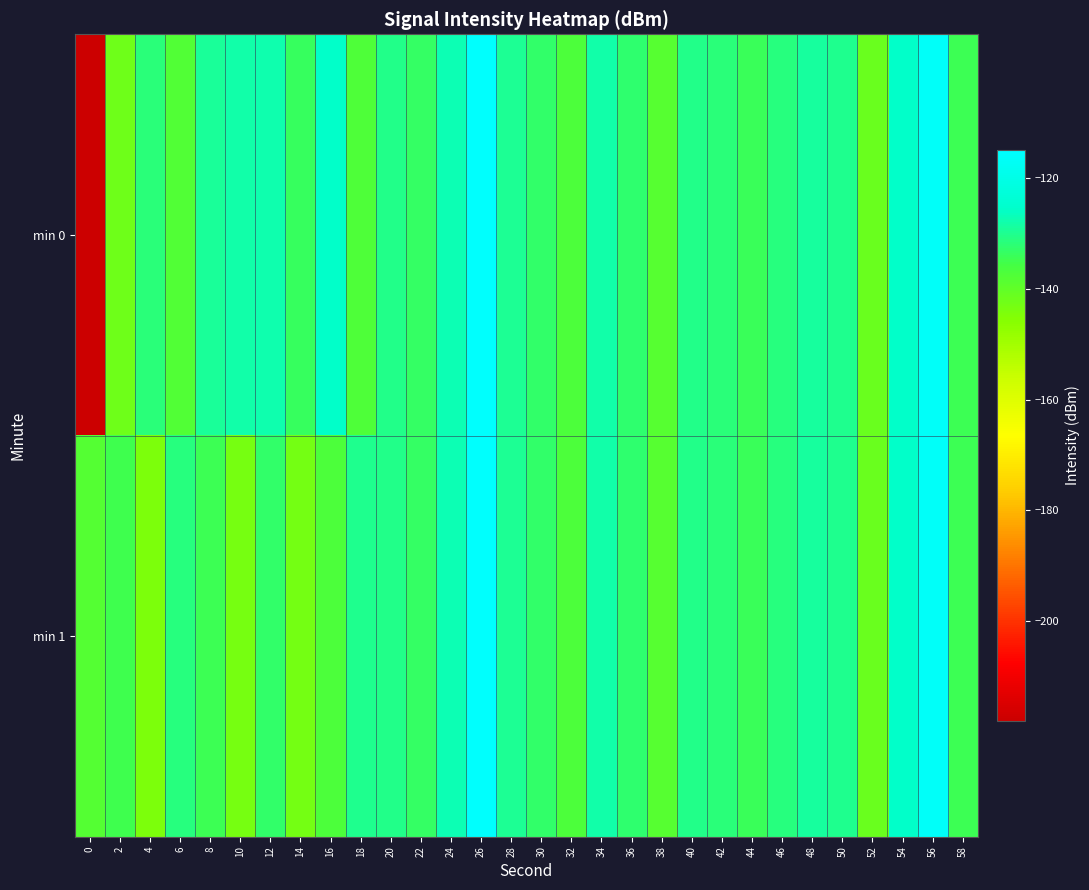

At 54, list the series in order from smallest to largest.

min 0, min 1